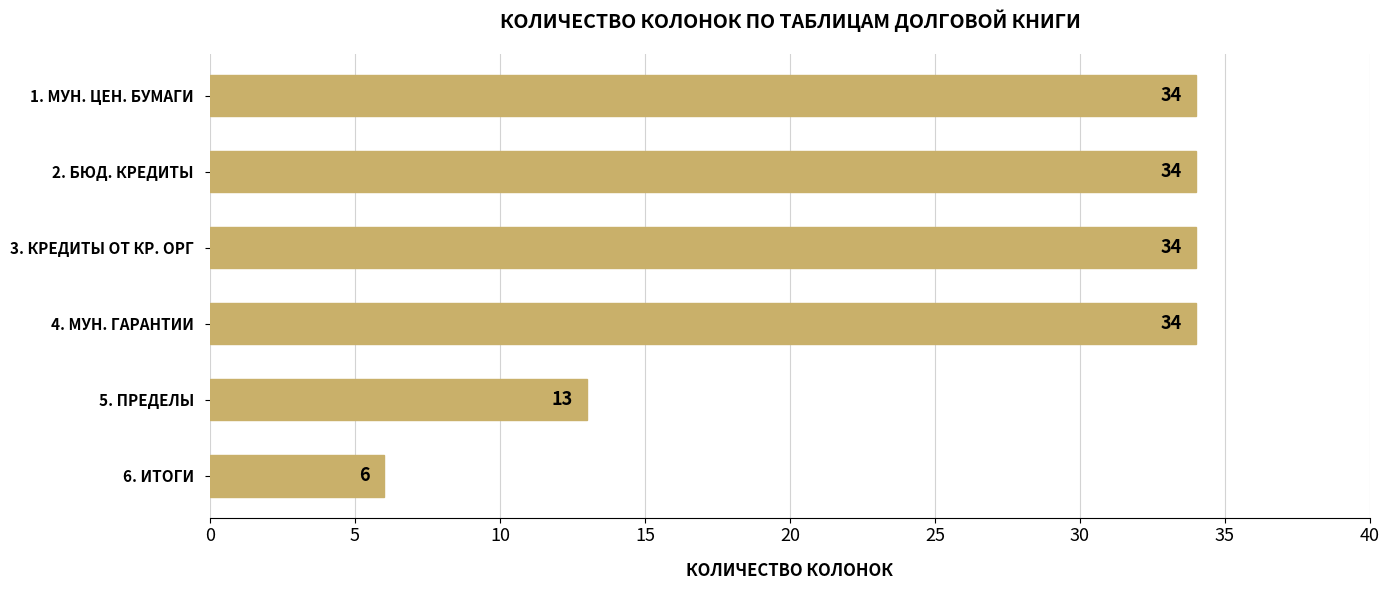

Reading bottom to top, list all the values displayed in this chart.

6. ИТОГИ=6	5. ПРЕДЕЛЫ=13	4. МУН. ГАРАНТИИ=34	3. КРЕДИТЫ ОТ КР. ОРГ=34	2. БЮД. КРЕДИТЫ=34	1. МУН. ЦЕН. БУМАГИ=34